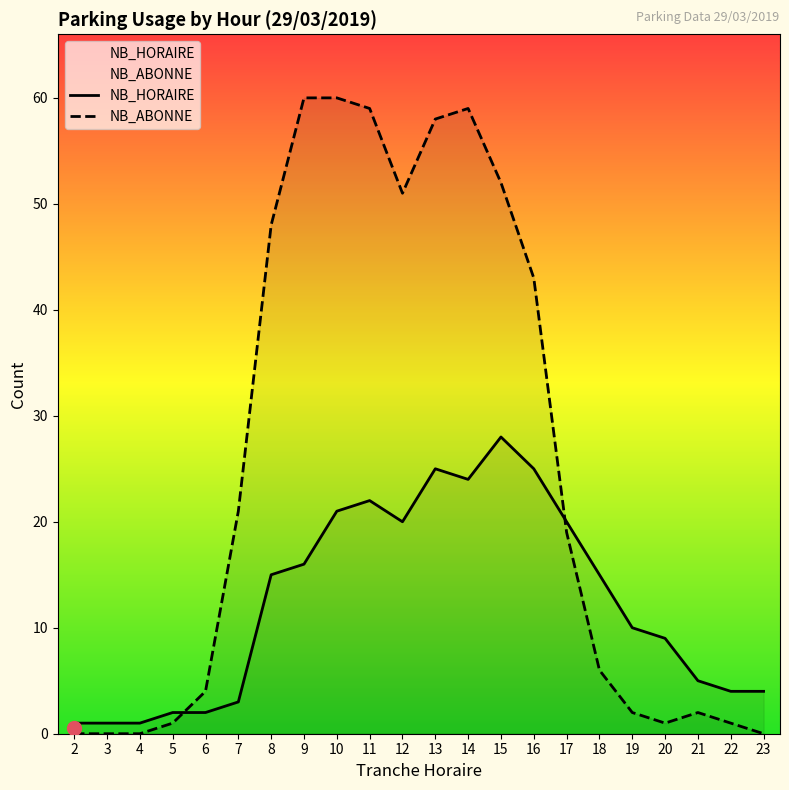

The NB_ABONNE series shows 0 at 23. True or false?

True